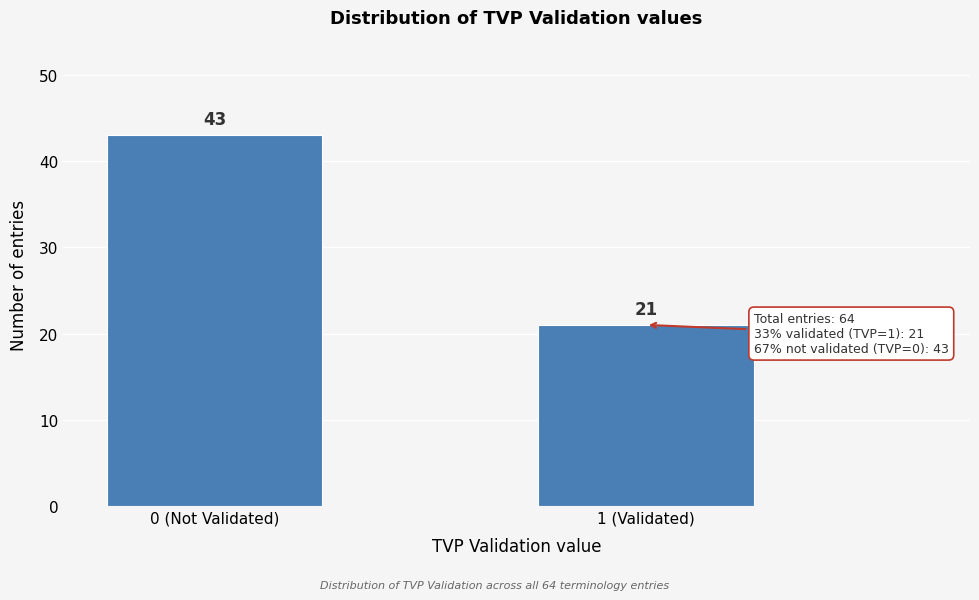

Reading left to right, extract all data points from this chart.

43	21